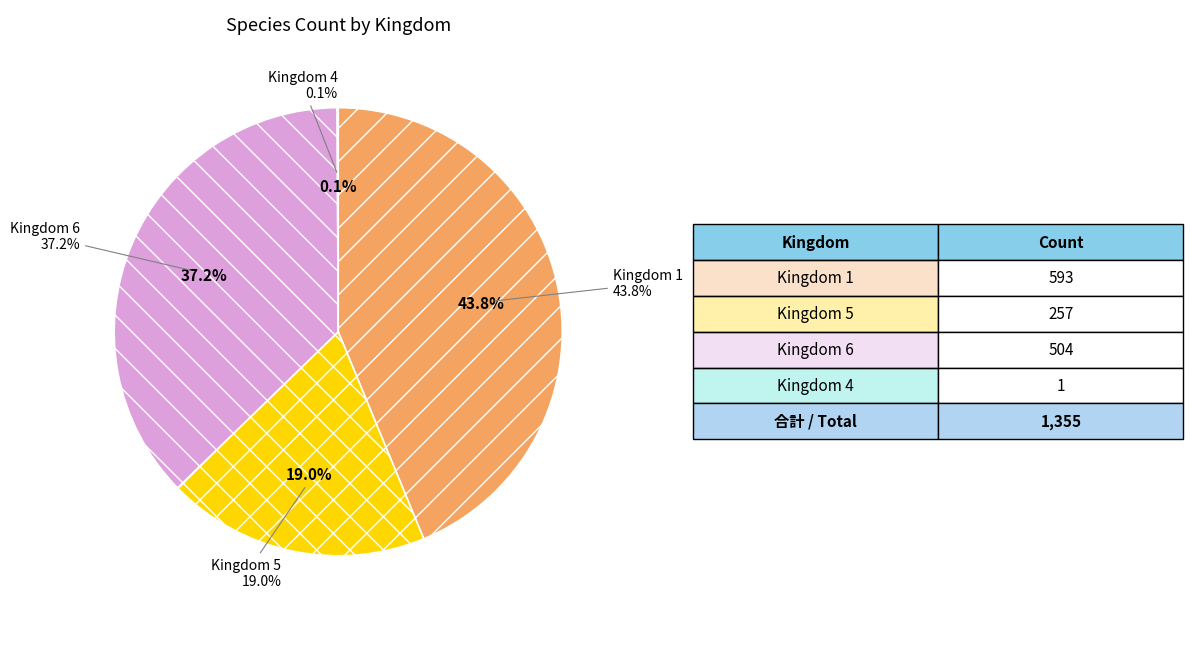

What is the largest slice in the pie chart?

1